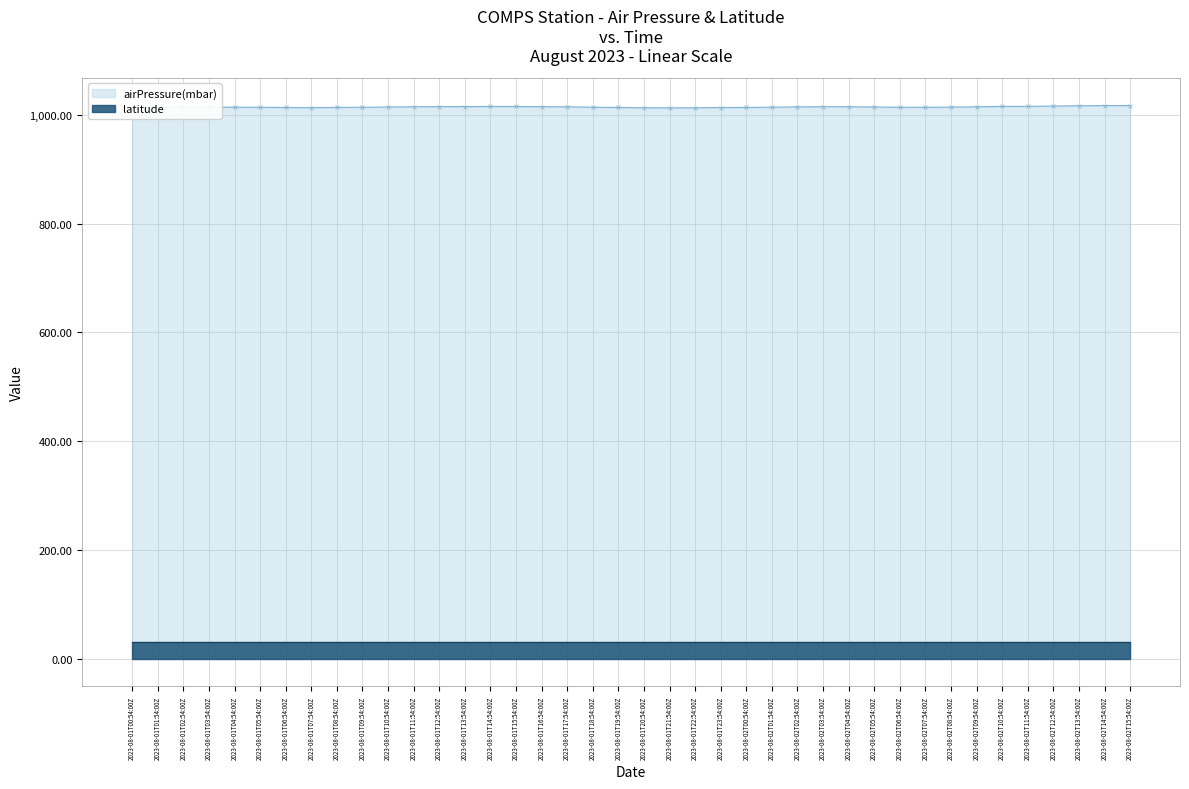

What are all the series names shown in the legend?

airPressure(mbar), latitude